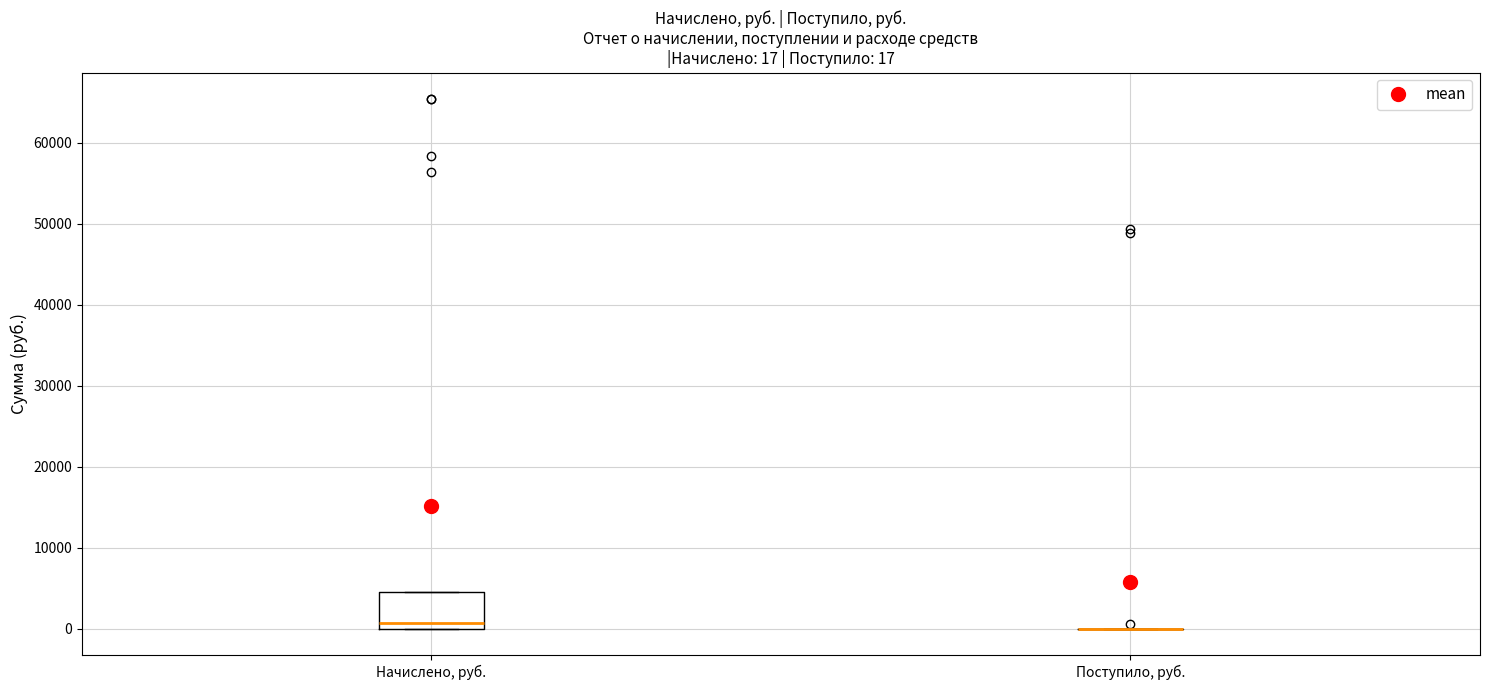

Comparing the boxes themselves (not the whiskers), which one is the tallest?

Начислено, руб.